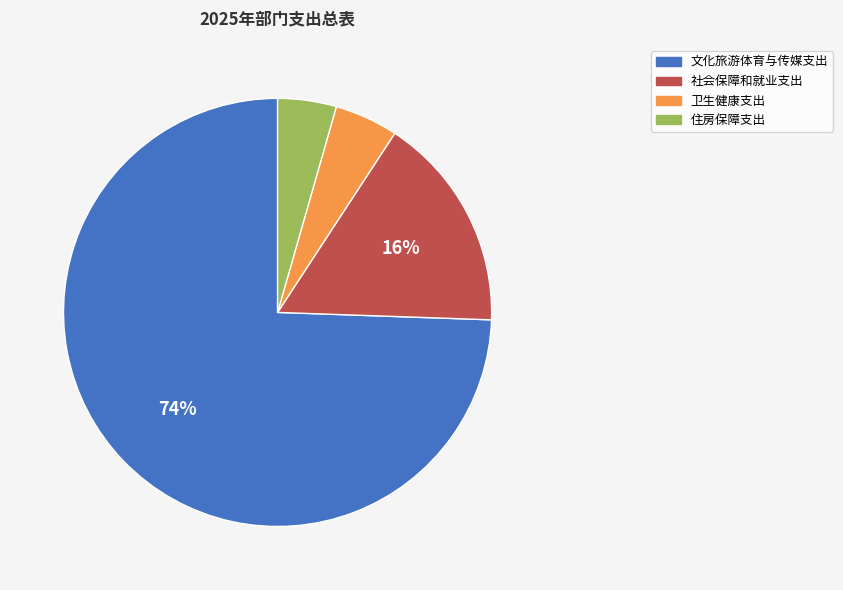

To the nearest percent, what is the combined percentage of 社会保障和就业支出 and 卫生健康支出?

21%